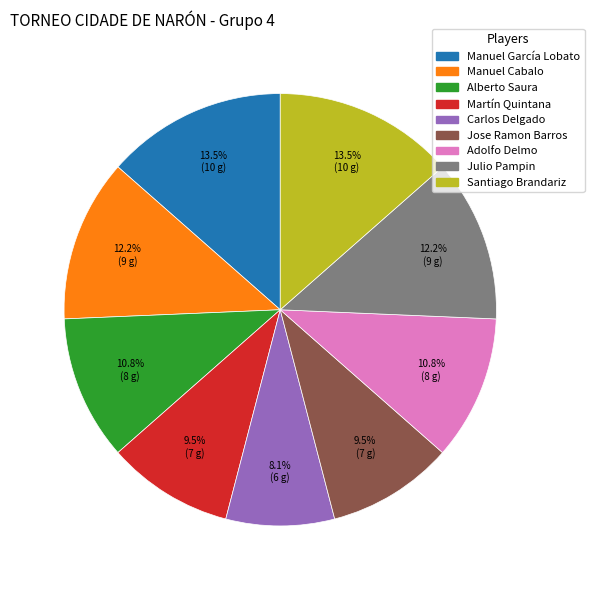

What is the smallest slice in the pie chart?

Carlos Delgado